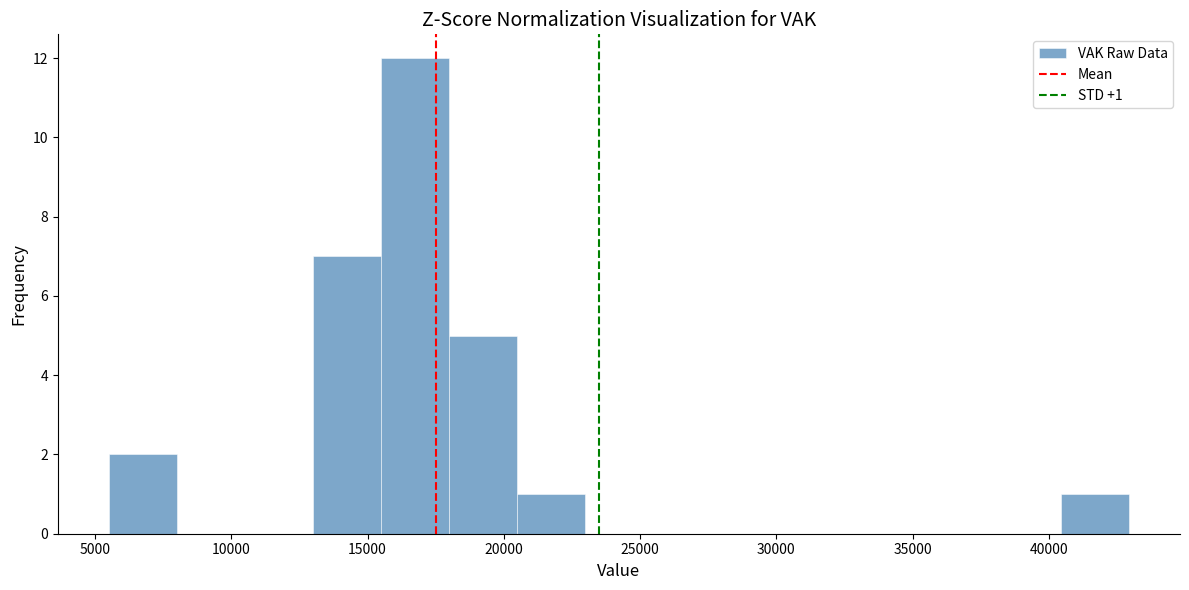

Which range on the x-axis has the tallest bar?

15500 to 18000